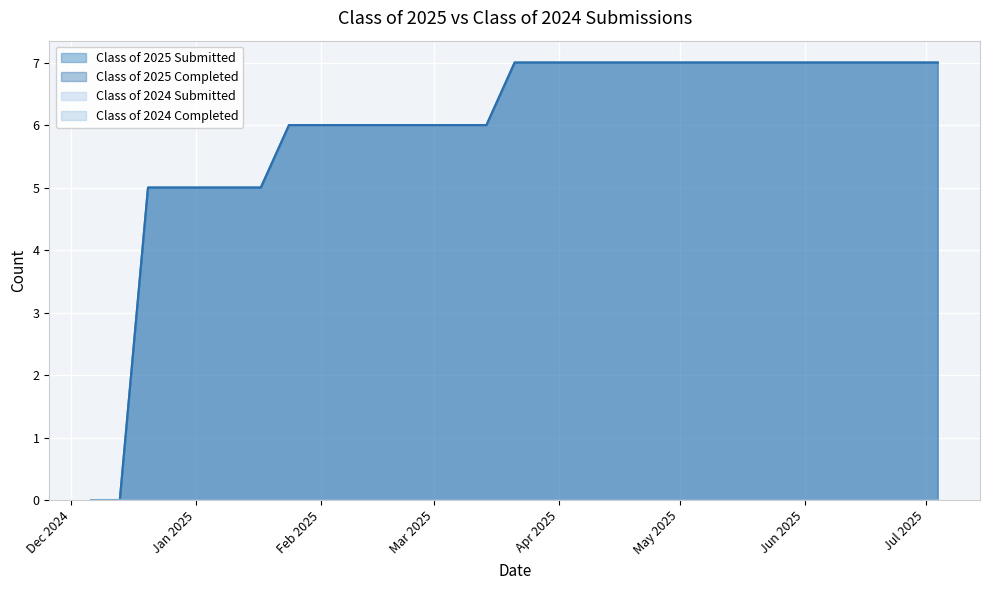

True or false: Class of 2025 Completed and Class of 2025 Submitted intersect in this chart.

False